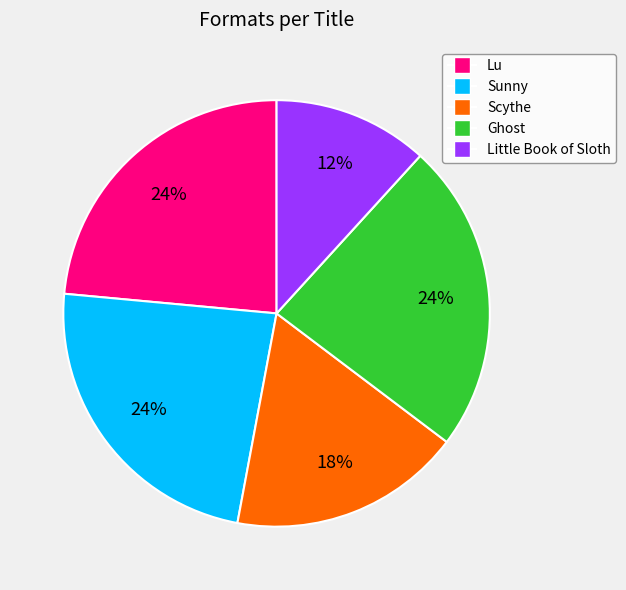

Which slice is the smallest?

Little Book of Sloth